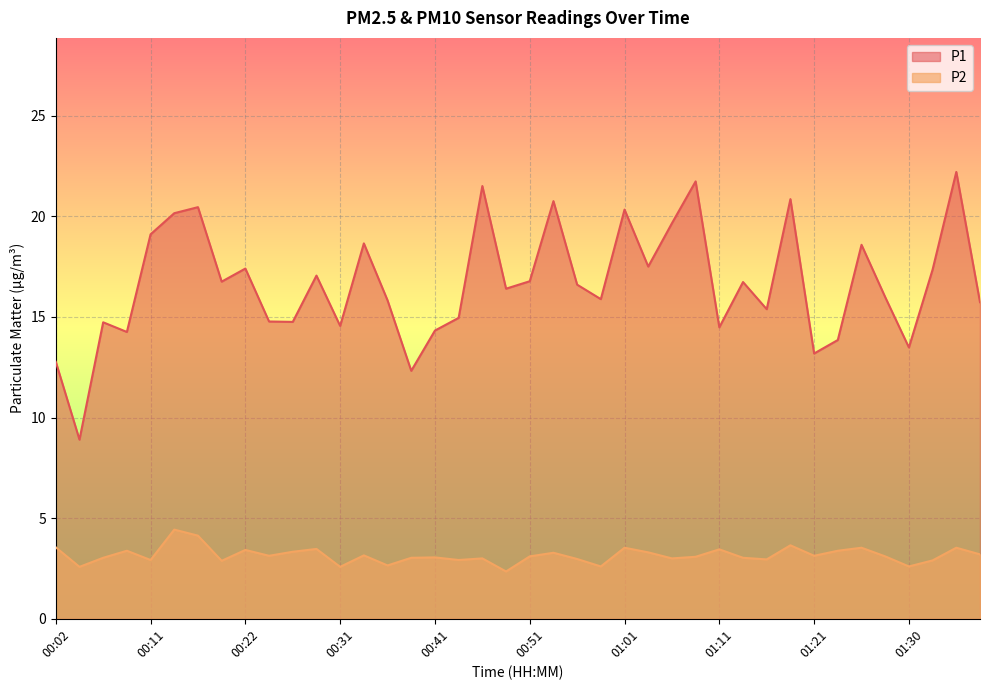

Where does the P2 series first go above 3?

00:02